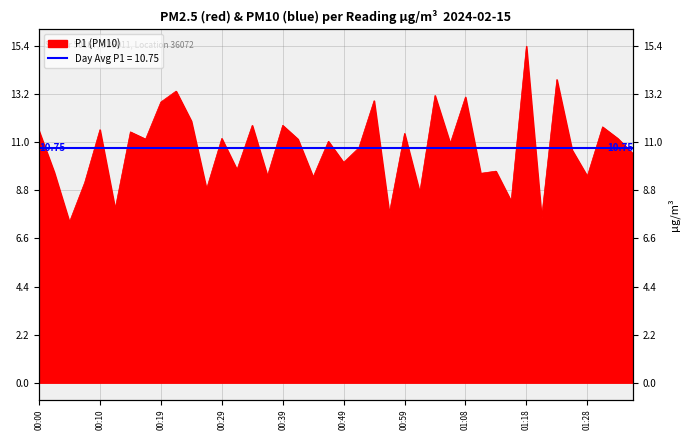

At which label does the data first exceed 11?

00:00